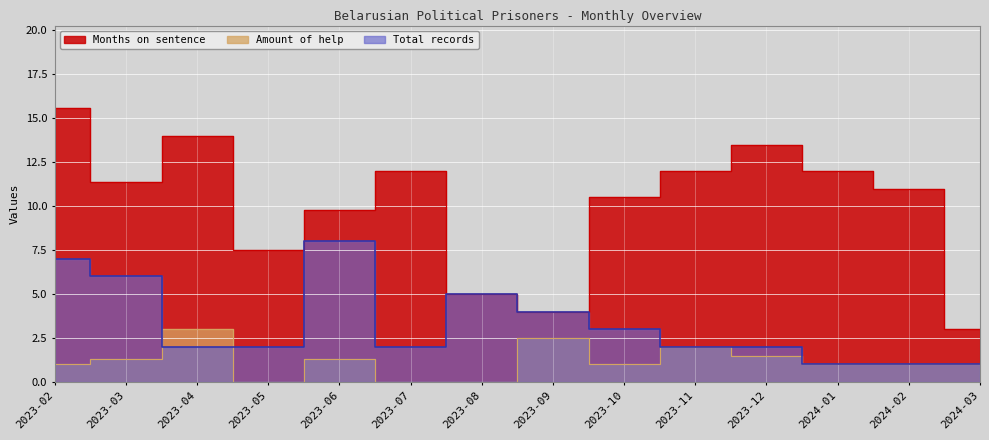

At which label is Total records closest to 4?

2023-09